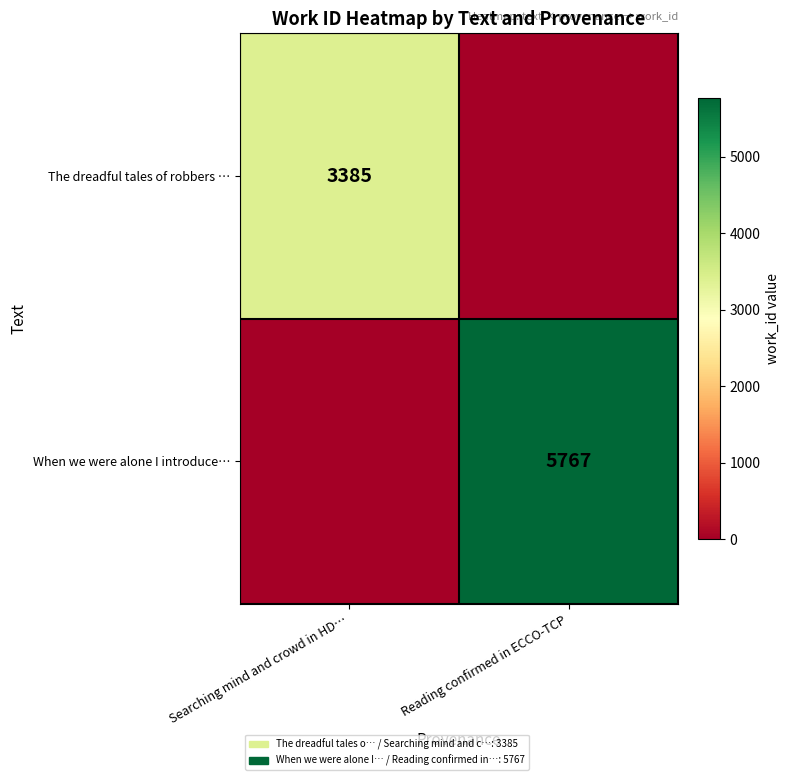

Is it true that When we were alone I introduce… equals 2373 at Reading confirmed in ECCO-TCP?

False